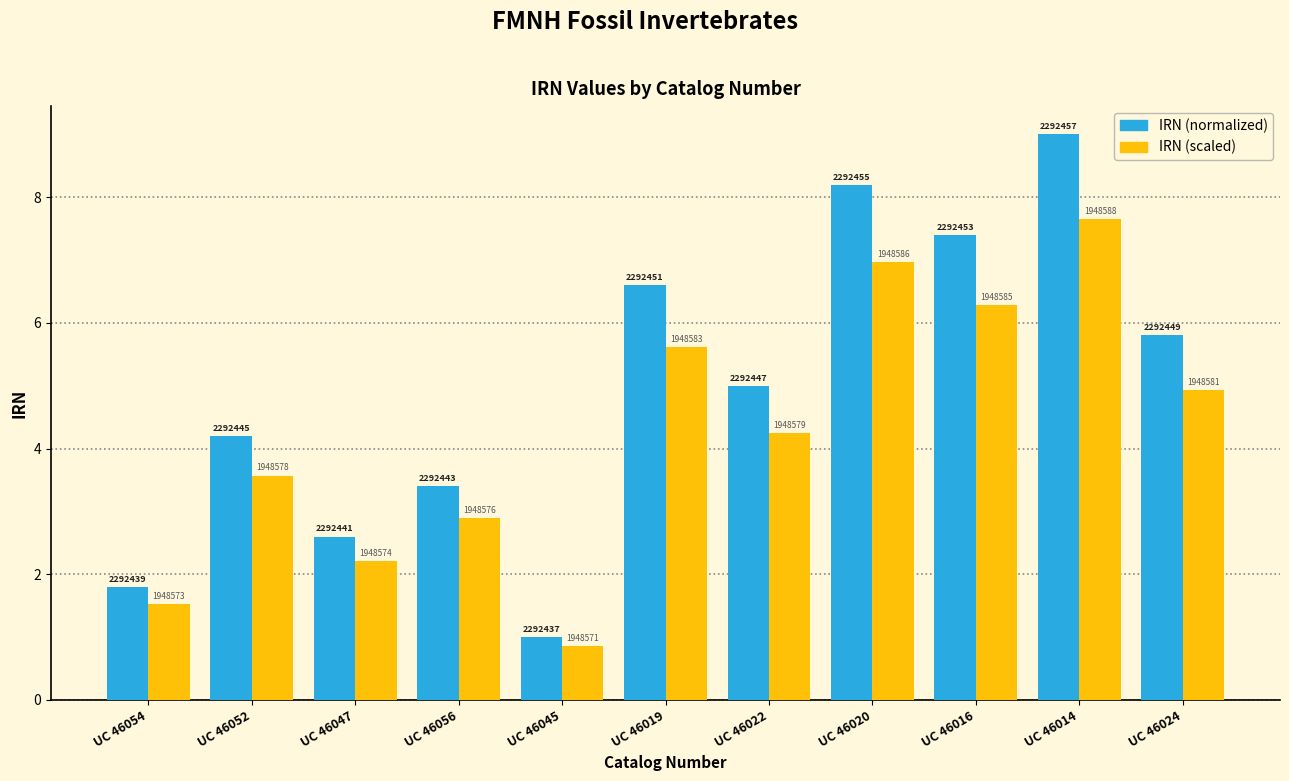

What is the sum of all IRN (normalized) values?

55.0